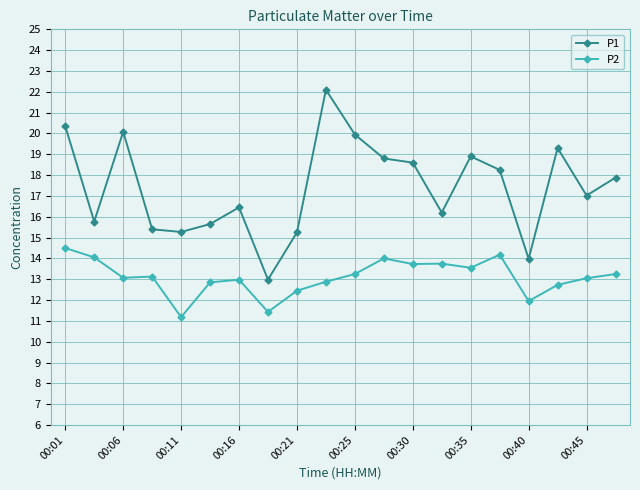

Which series has the widest spread of values?

P1